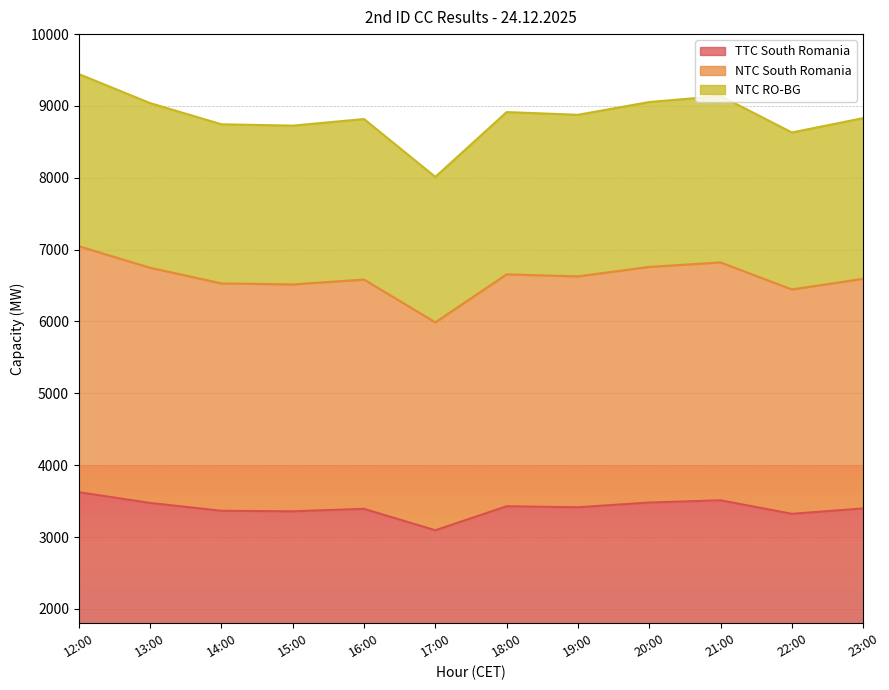

What are all the series names shown in the legend?

TTC South Romania, NTC South Romania, NTC RO-BG